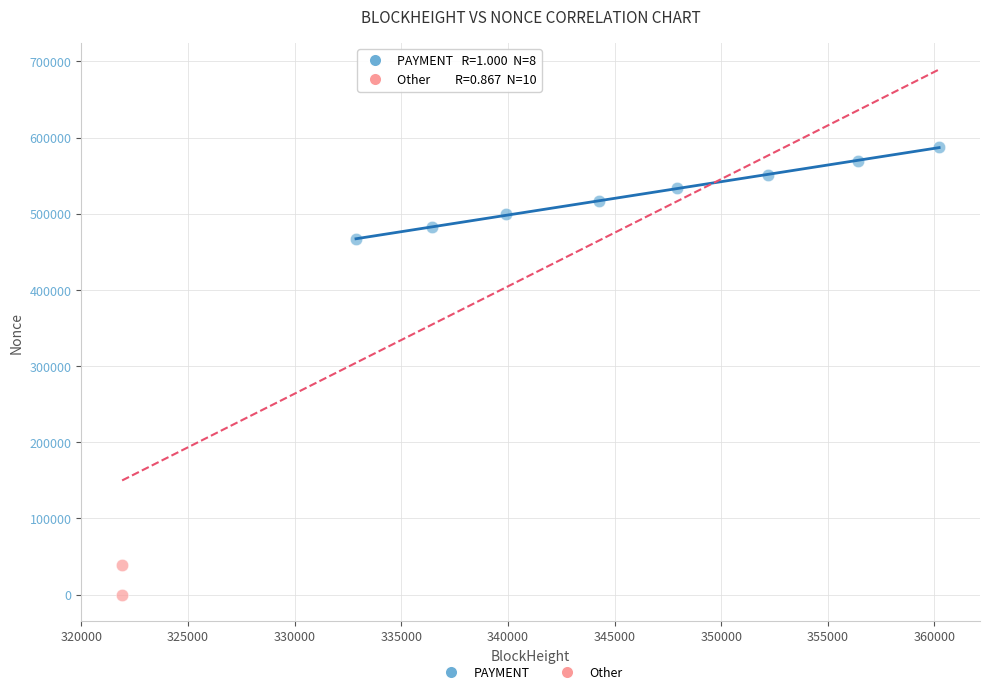

What are all the series names shown in the legend?

PAYMENT, Other